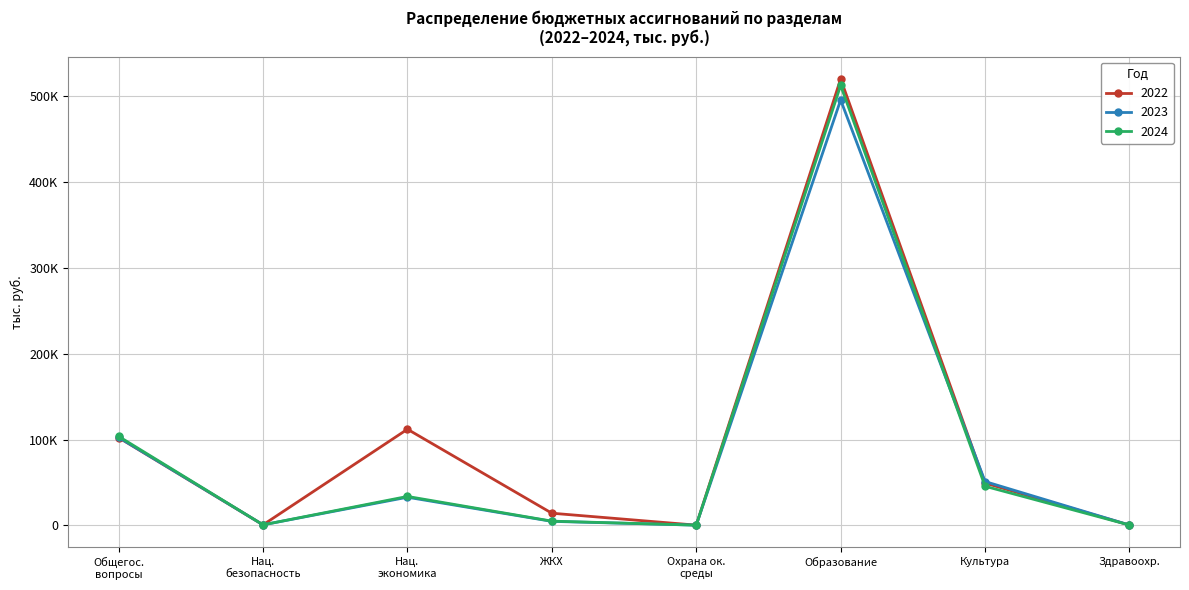

At which category does 2024 reach its first local peak?

Нац.
экономика